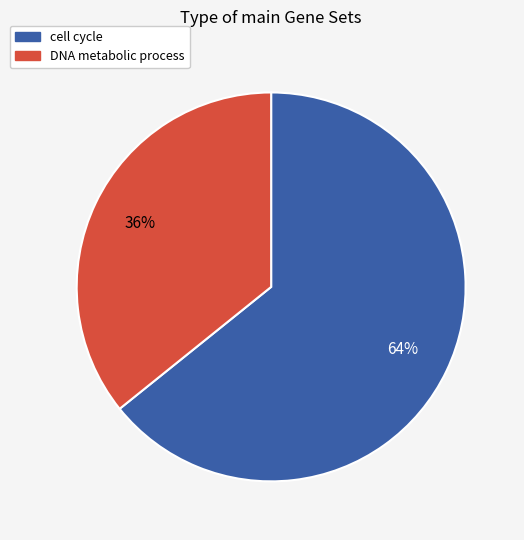

Is there any slice that represents more than half of the pie?

Yes